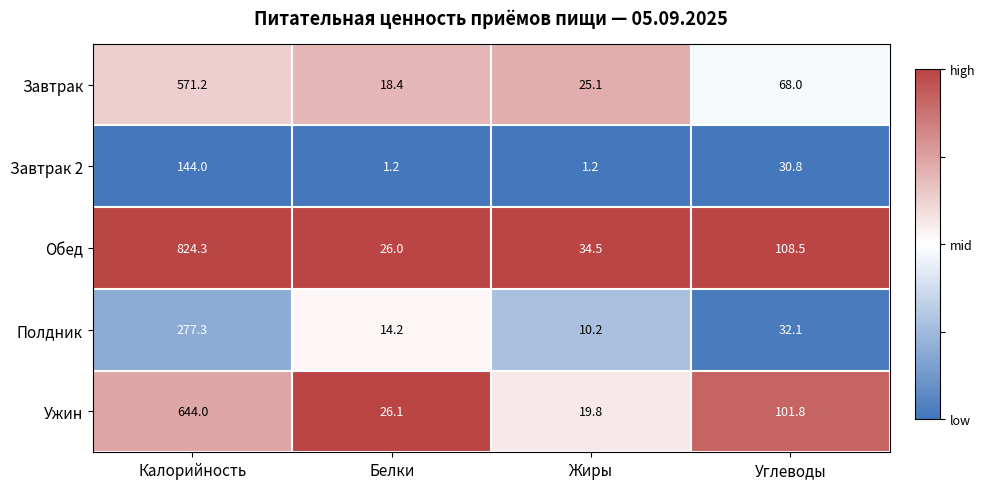

What is the spread (max minus min) of values at Белки?

24.9